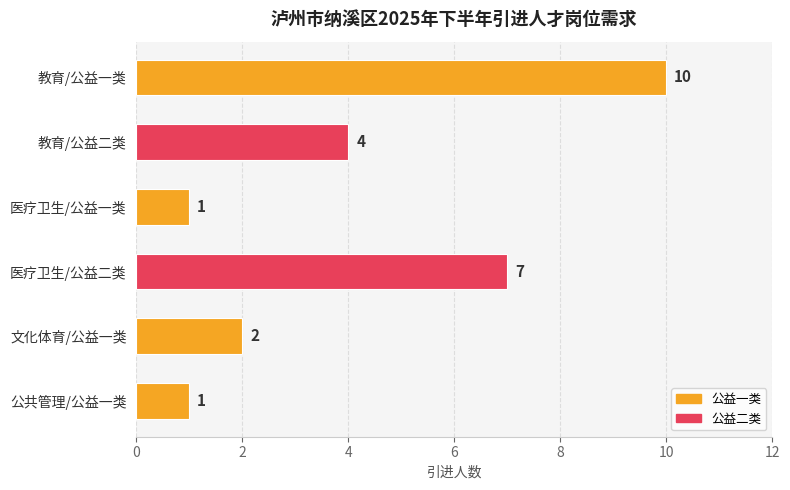

What is the difference between the values at 教育/公益二类 and 教育/公益一类?

6